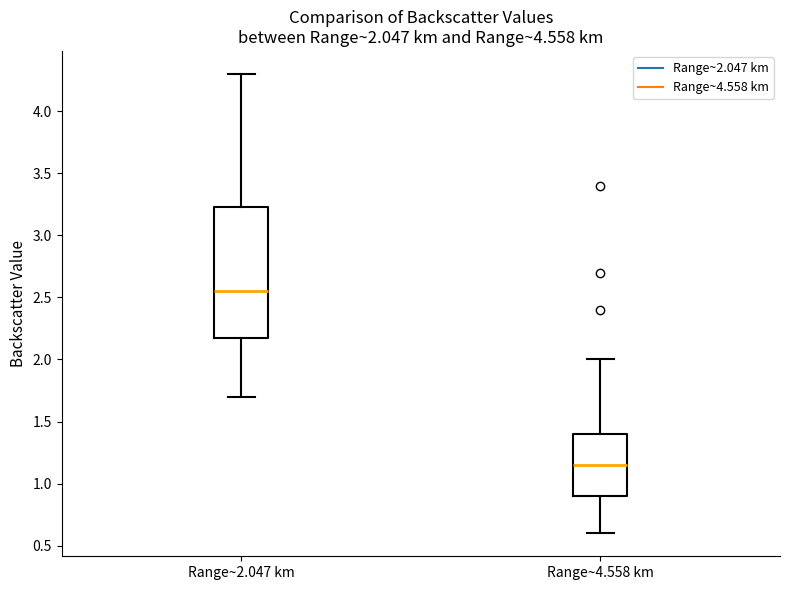

Which box has the lowest median line?

Range~4.558 km